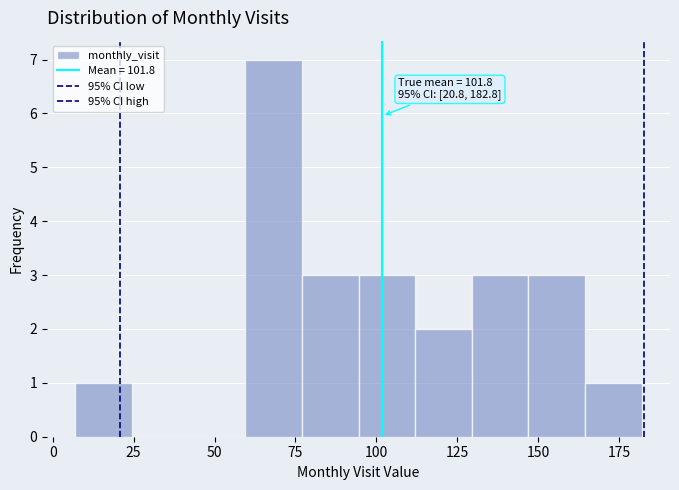

Around what value on the x-axis is the tallest bar? Give the approximate position of its centre, as read against the axis.

70